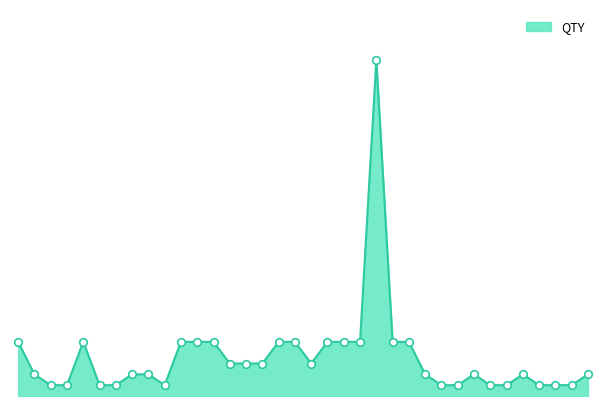

Is this an area chart (filled region under the line)?

Yes